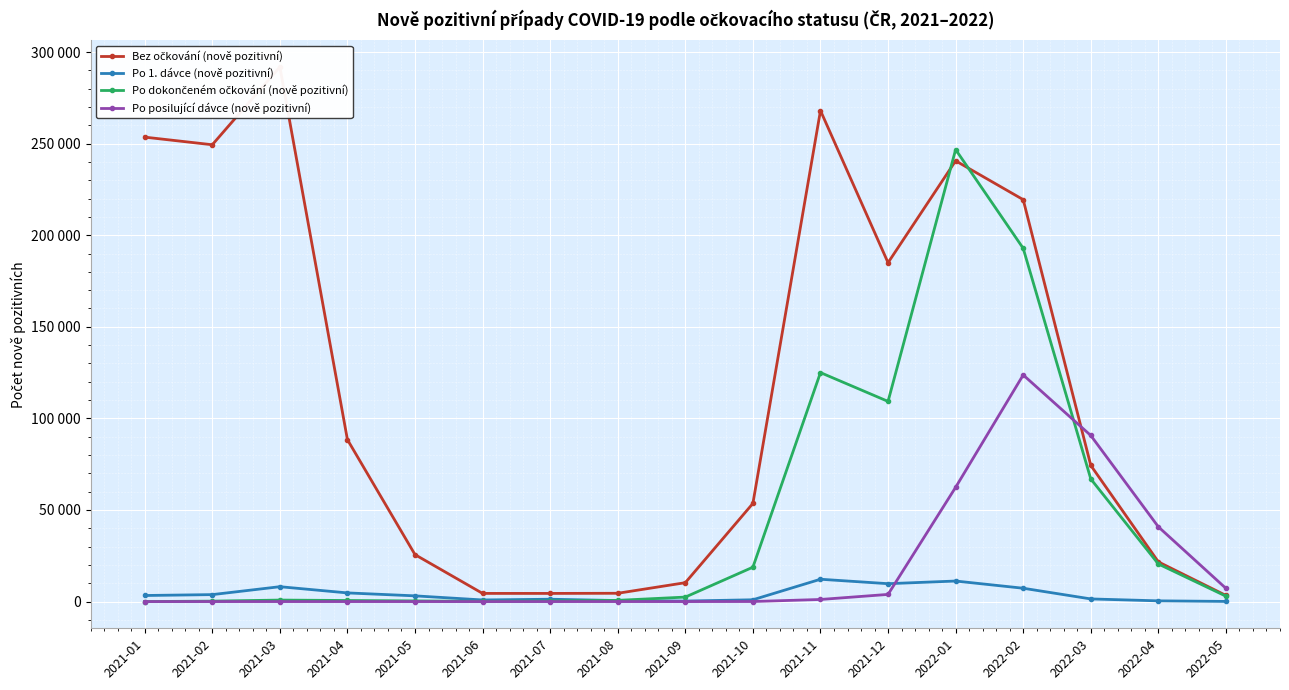

True or false: Bez očkování (nově pozitivní) and Po 1. dávce (nově pozitivní) intersect in this chart.

False